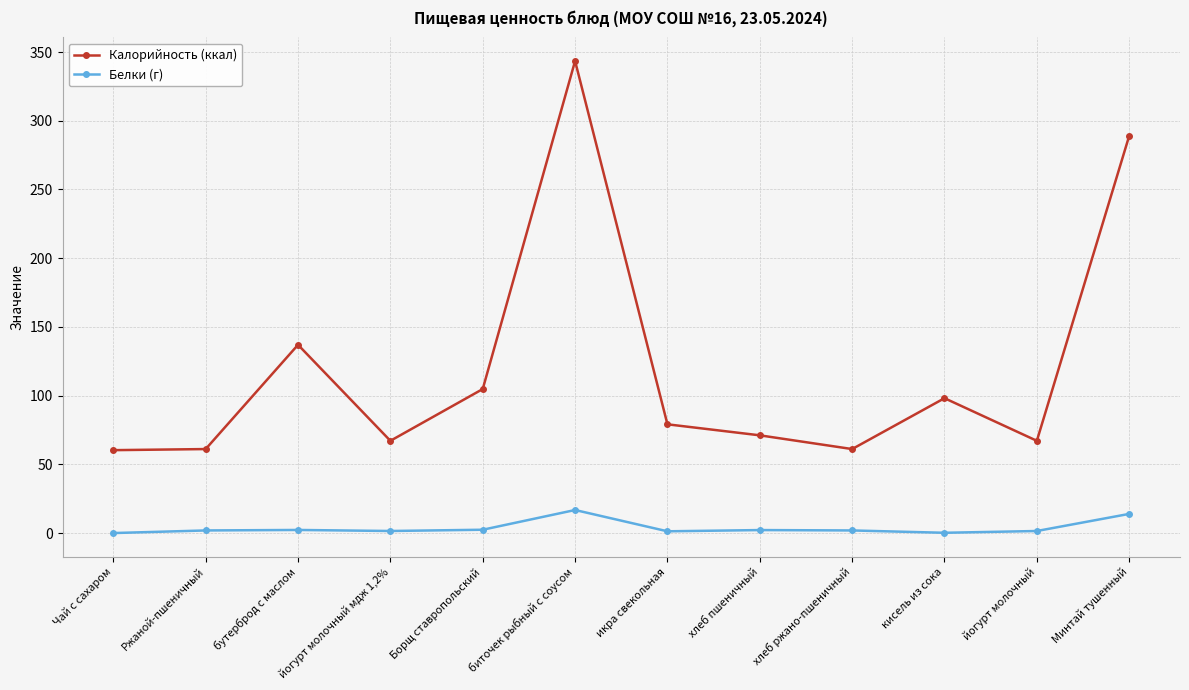

Which series has the largest range (max minus min)?

Калорийность (ккал)